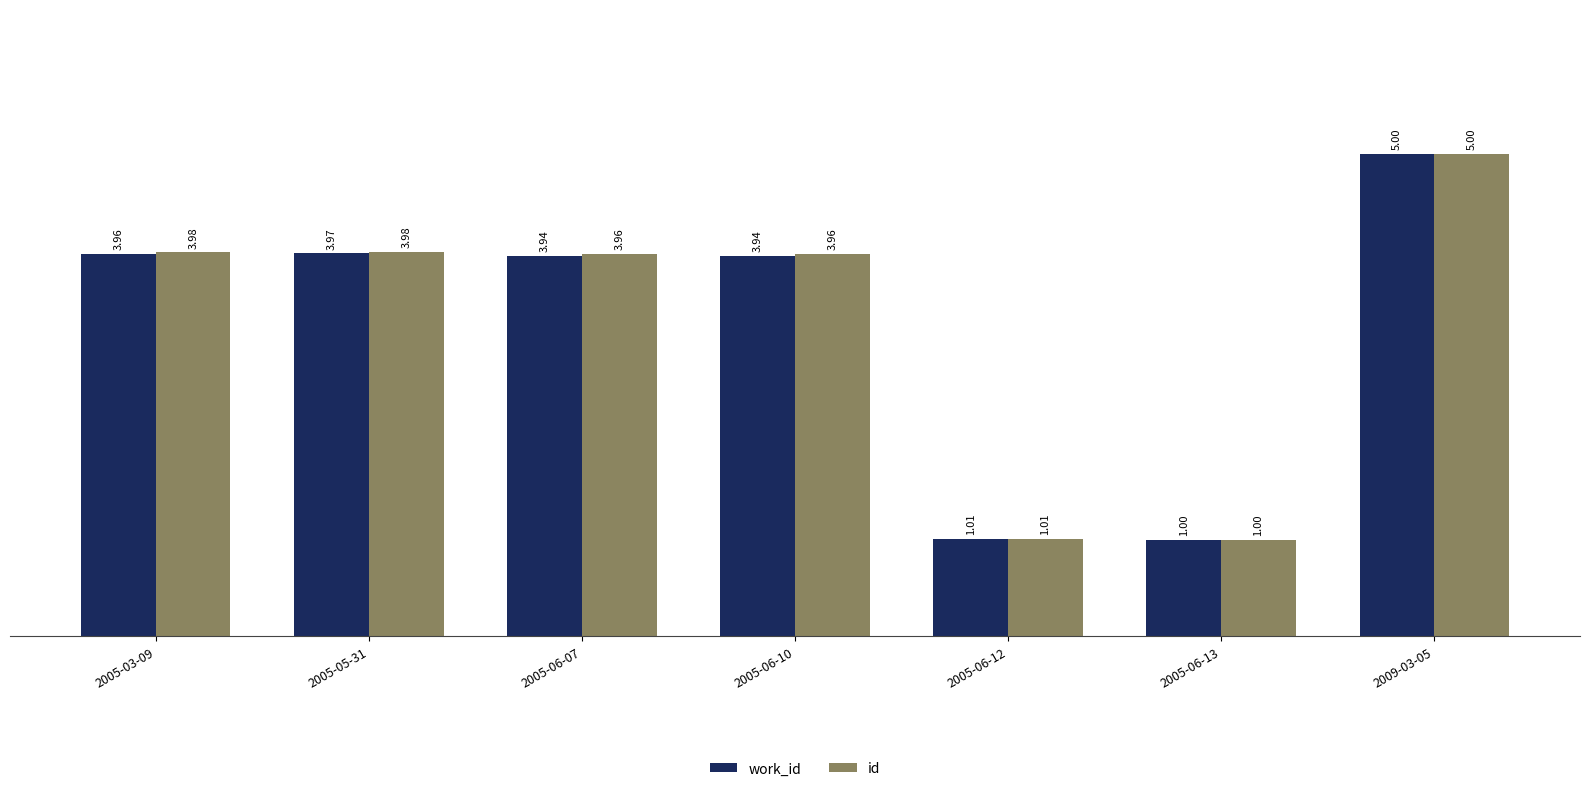

How many bars are there in total?

14